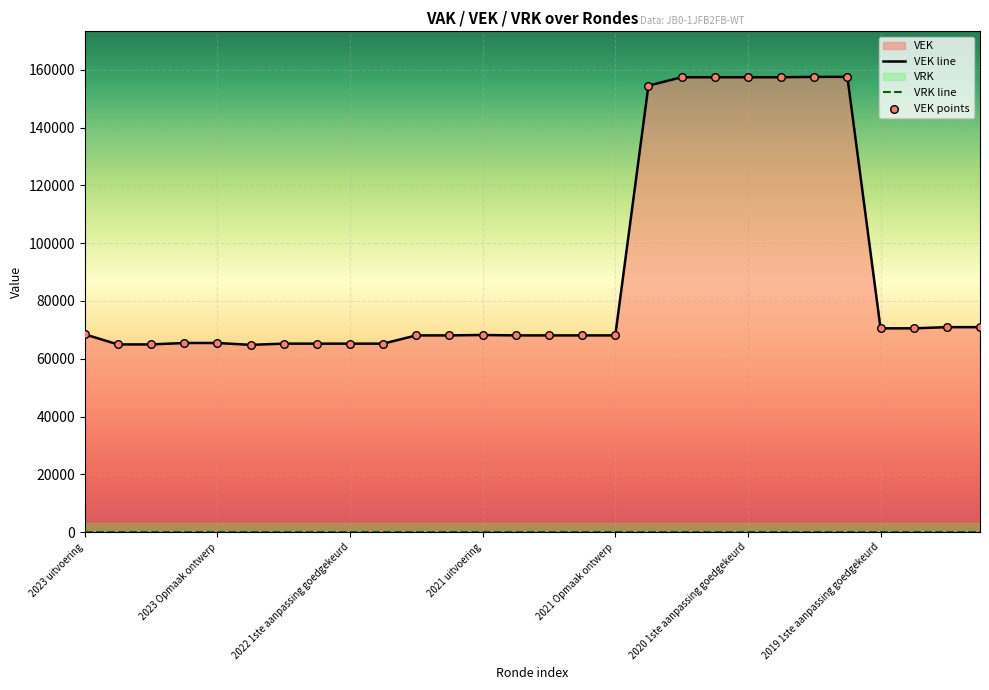

Is the value of VEK line at 21 greater than the value of VEK points at 19?

No